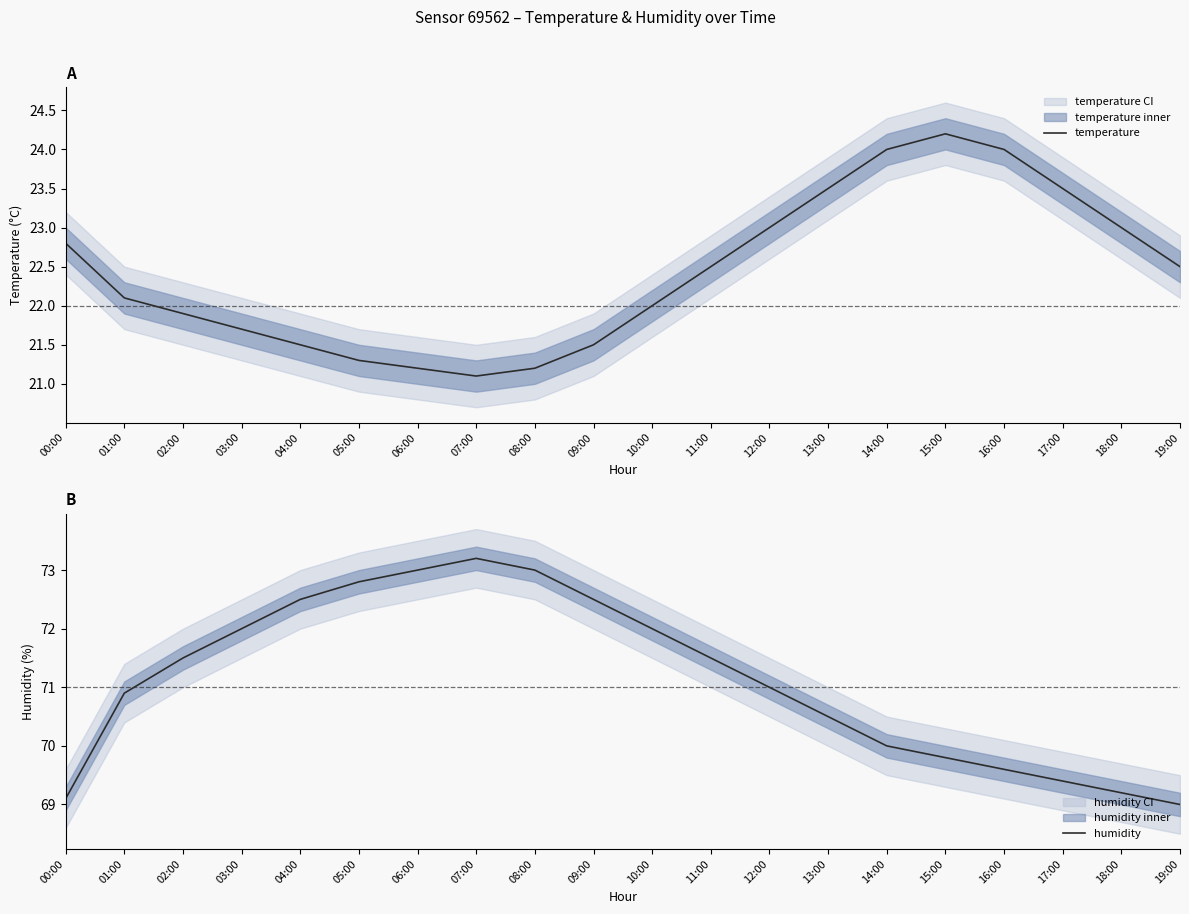

True or false: temperature and humidity intersect in this chart.

False